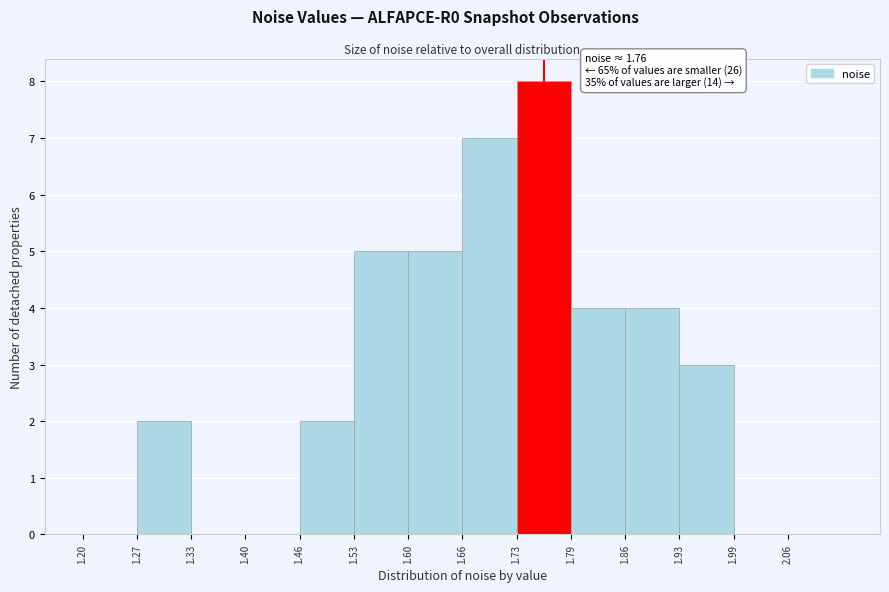

Over which range of the x-axis is the bar tallest?

1.728 to 1.794